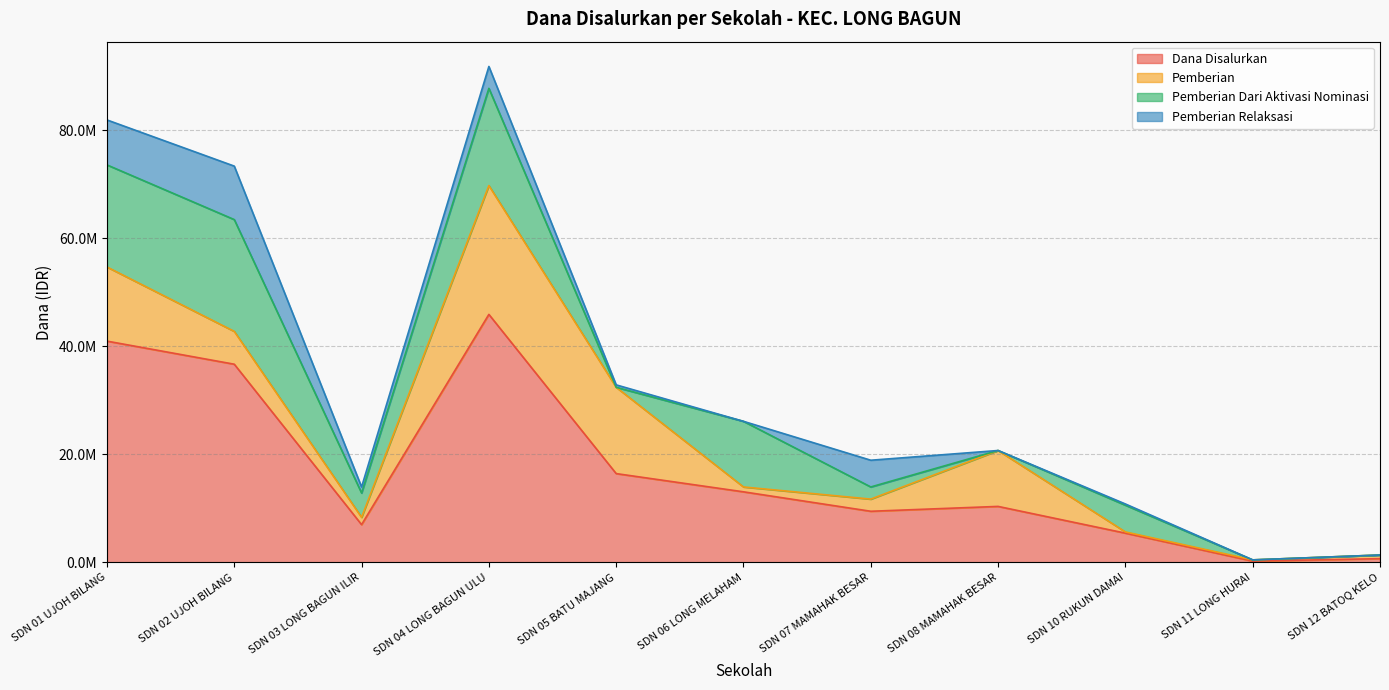

How many interior local peaks does the Pemberian series have?

2